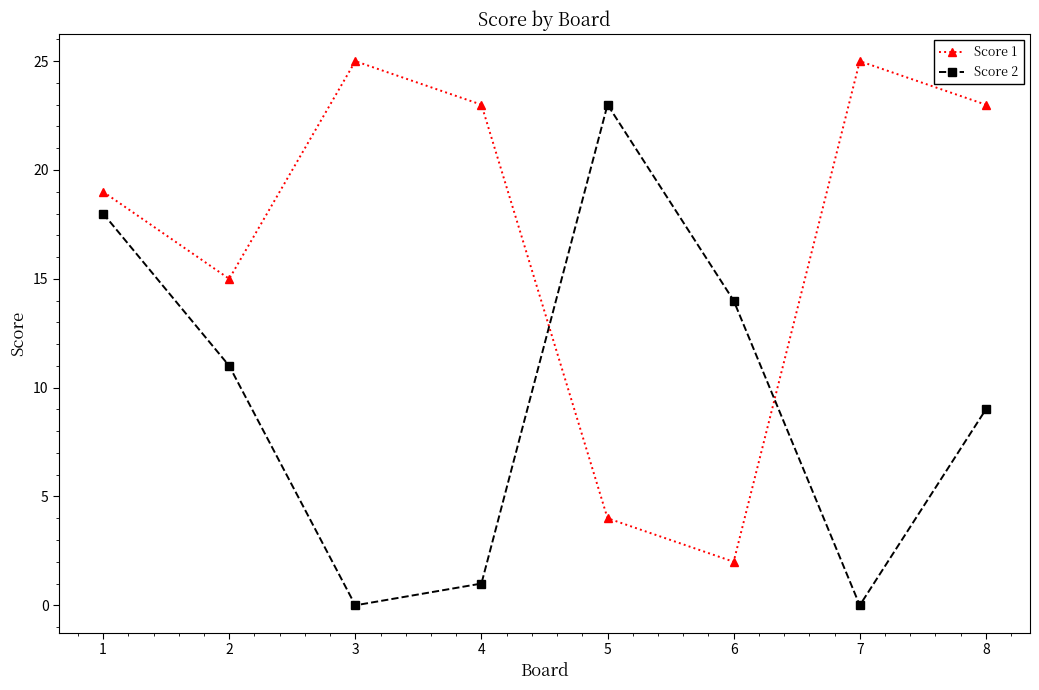

What value does the Score 1 series have at 8, to the nearest 5?

25